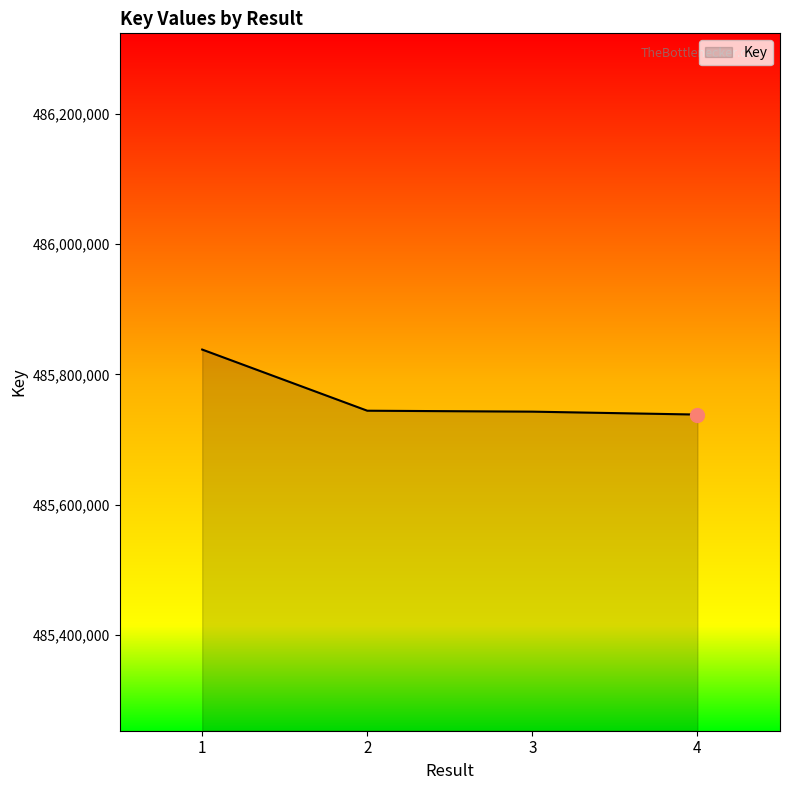

At which category does the chart reach its peak across all series?

1